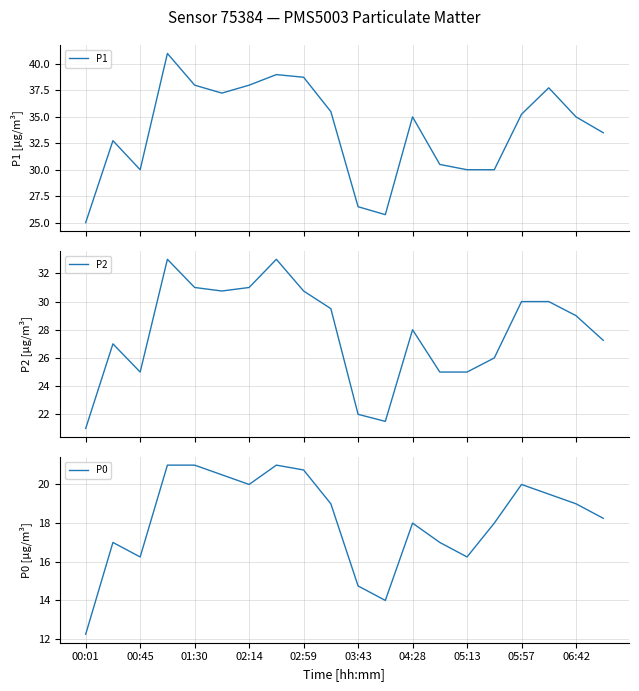

What is the maximum value for P2?

33.0